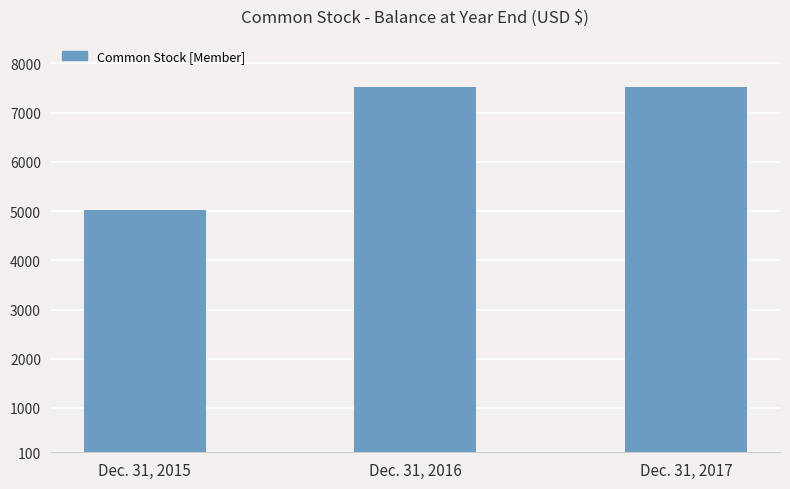

At which label is the value closest to 6271?

Dec. 31, 2016